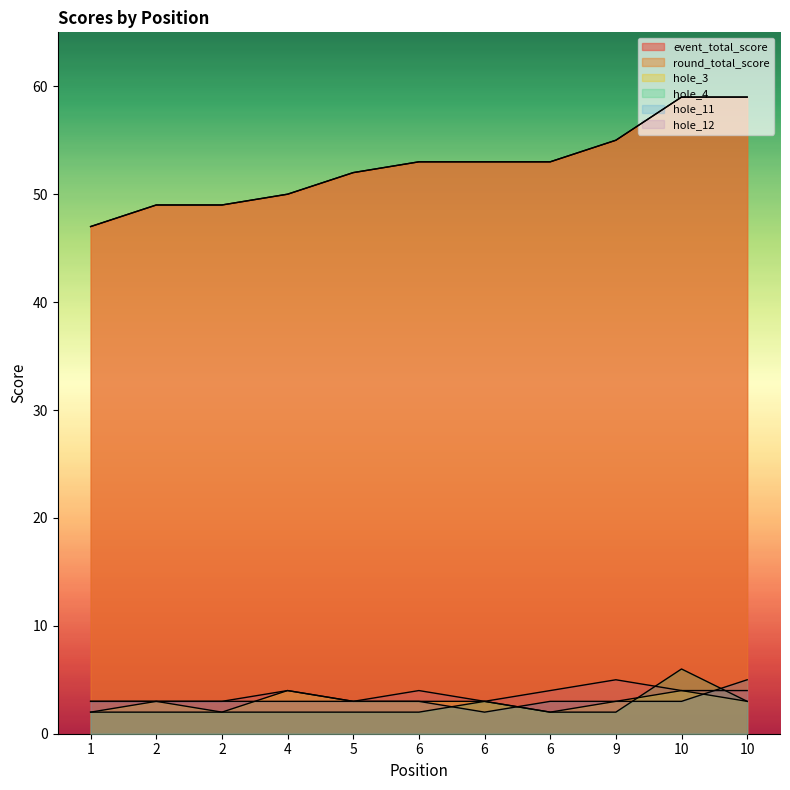

At which label does hole_12 reach its minimum?

1